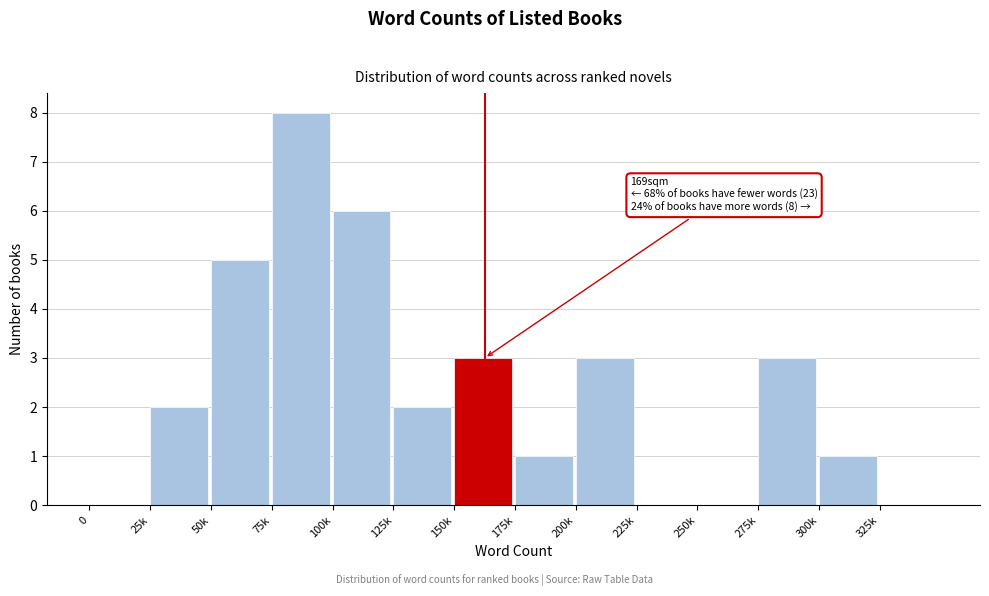

Reading right to left, extract all data points from this chart.

325k=0	300k=1	275k=3	250k=0	225k=0	200k=3	175k=1	150k=3	125k=2	100k=6	75k=8	50k=5	25k=2	0=0